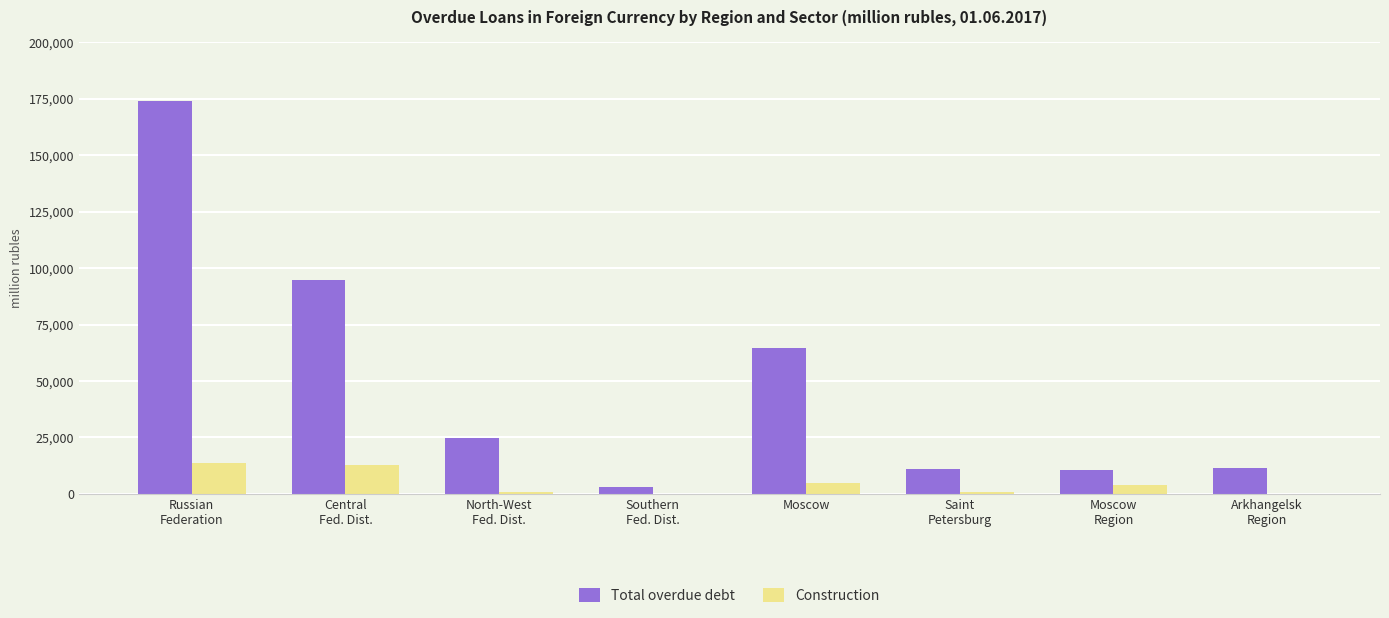

At which label is Construction closest to 6916?

Moscow